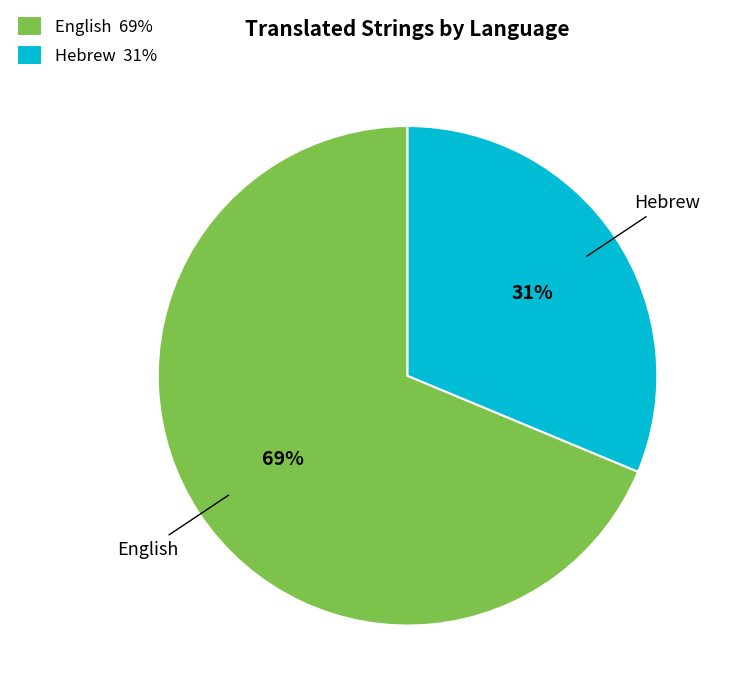

What percentage is the Hebrew slice, to the nearest percent?

31%